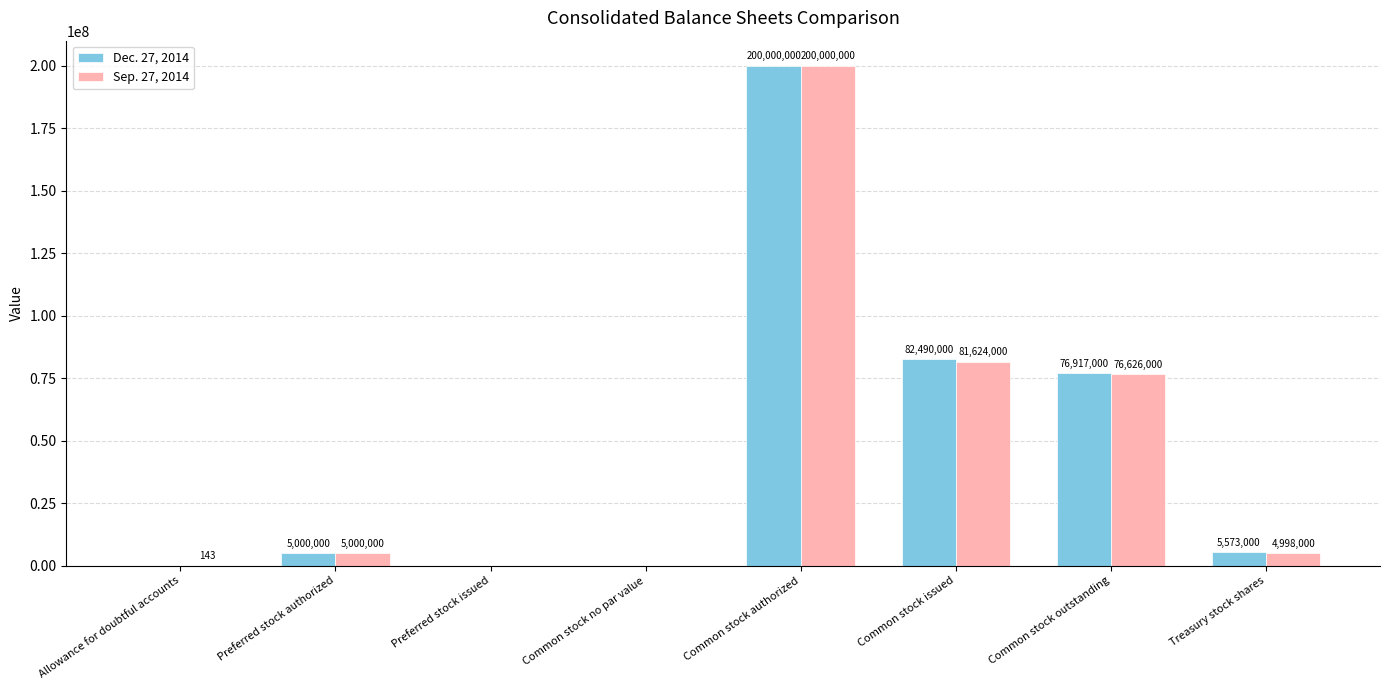

Between Allowance for doubtful accounts and Common stock outstanding, which series saw the biggest shift?

Dec. 27, 2014